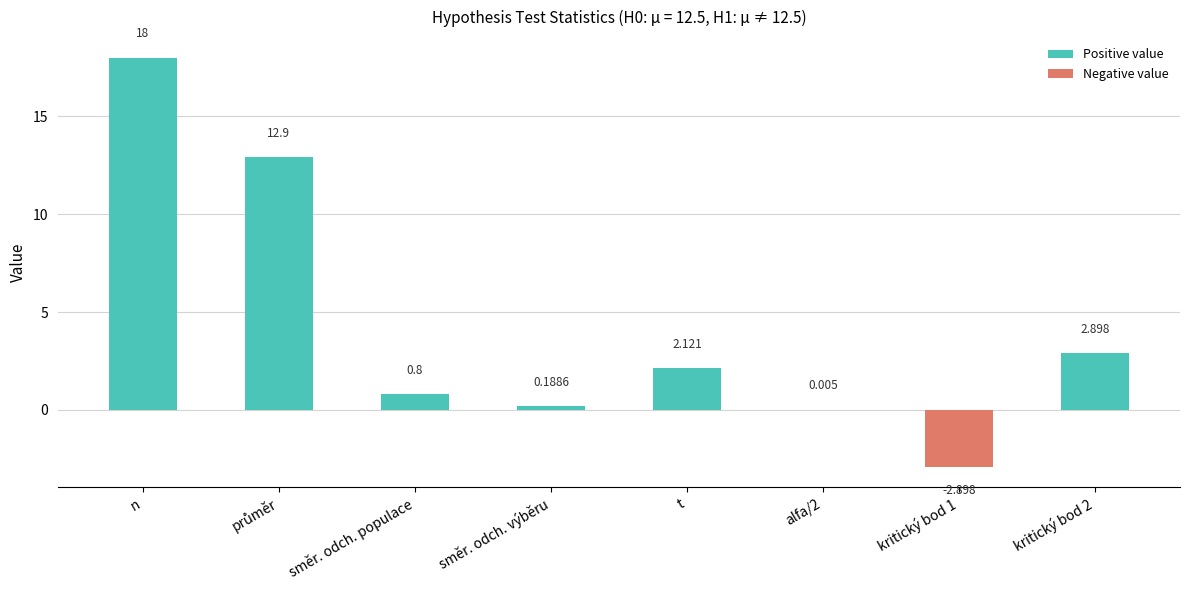

Which label corresponds to the largest value in the chart?

n